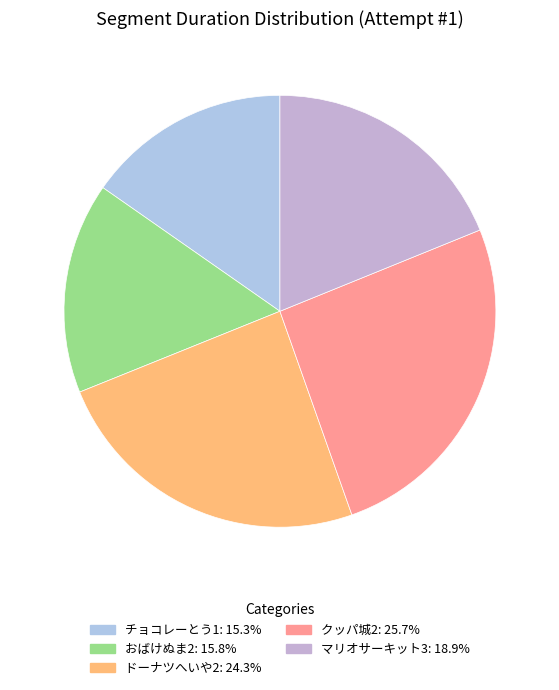

How many segments does this pie chart have?

5